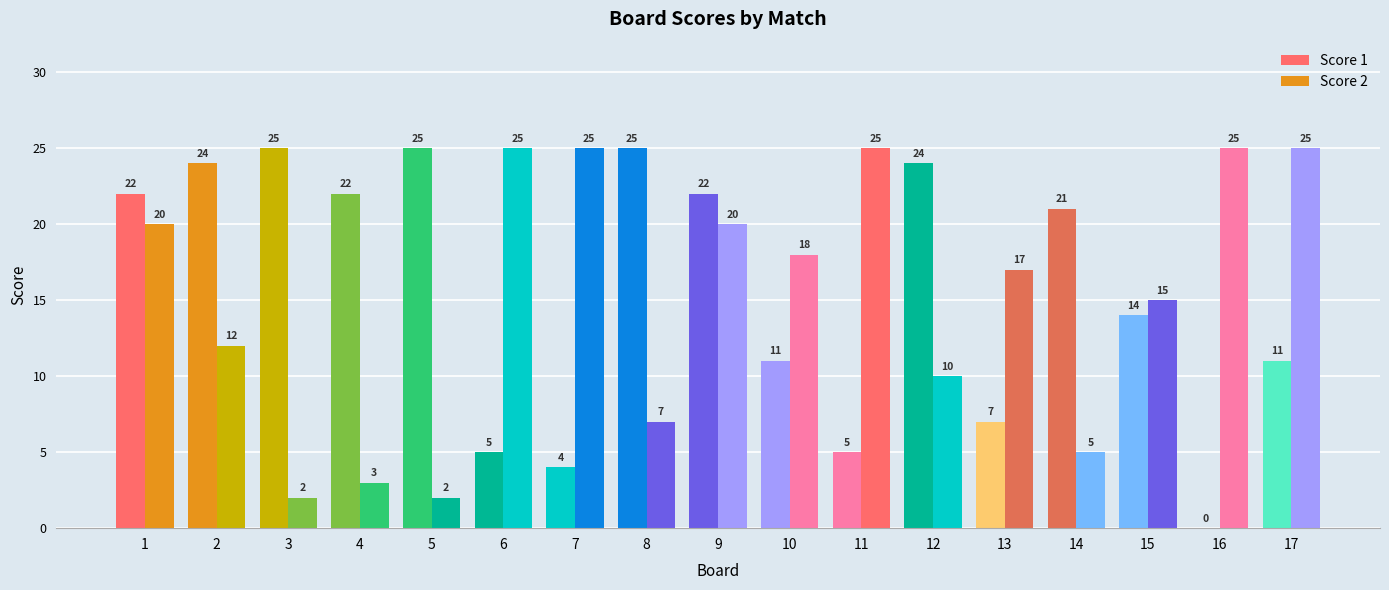

How many groups of bars are there?

17